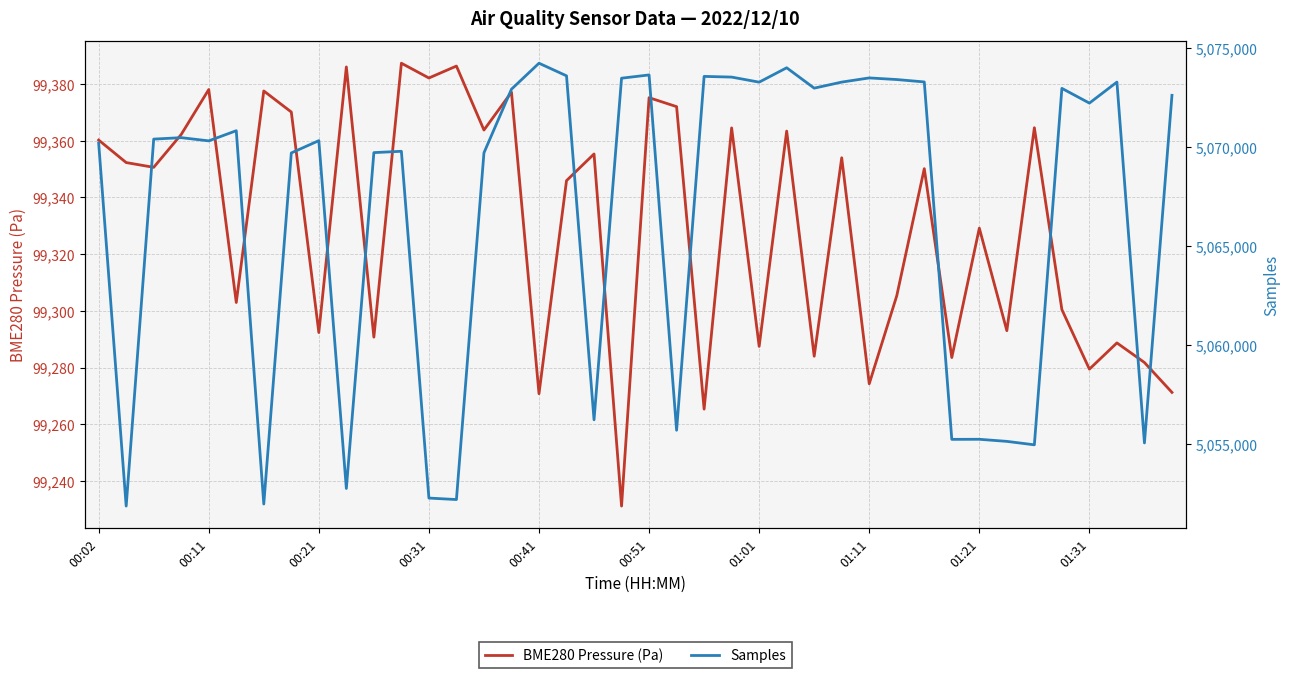

What is the lowest value of the BME280 Pressure (Pa) series?

99231.2